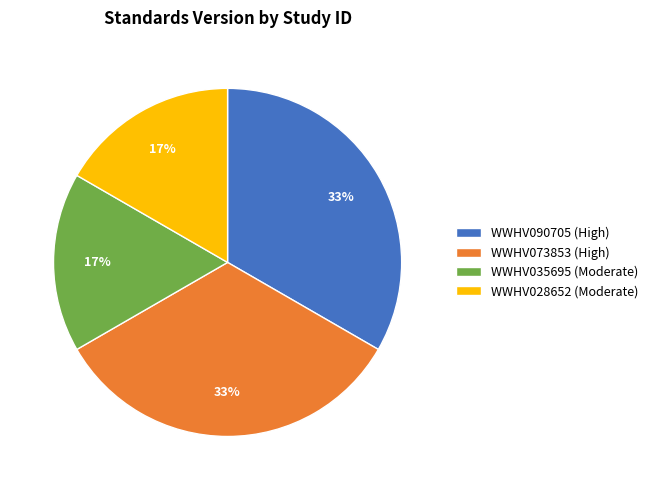

What is the ratio of the value at WWHV035695 to the value at WWHV028652?

1.0